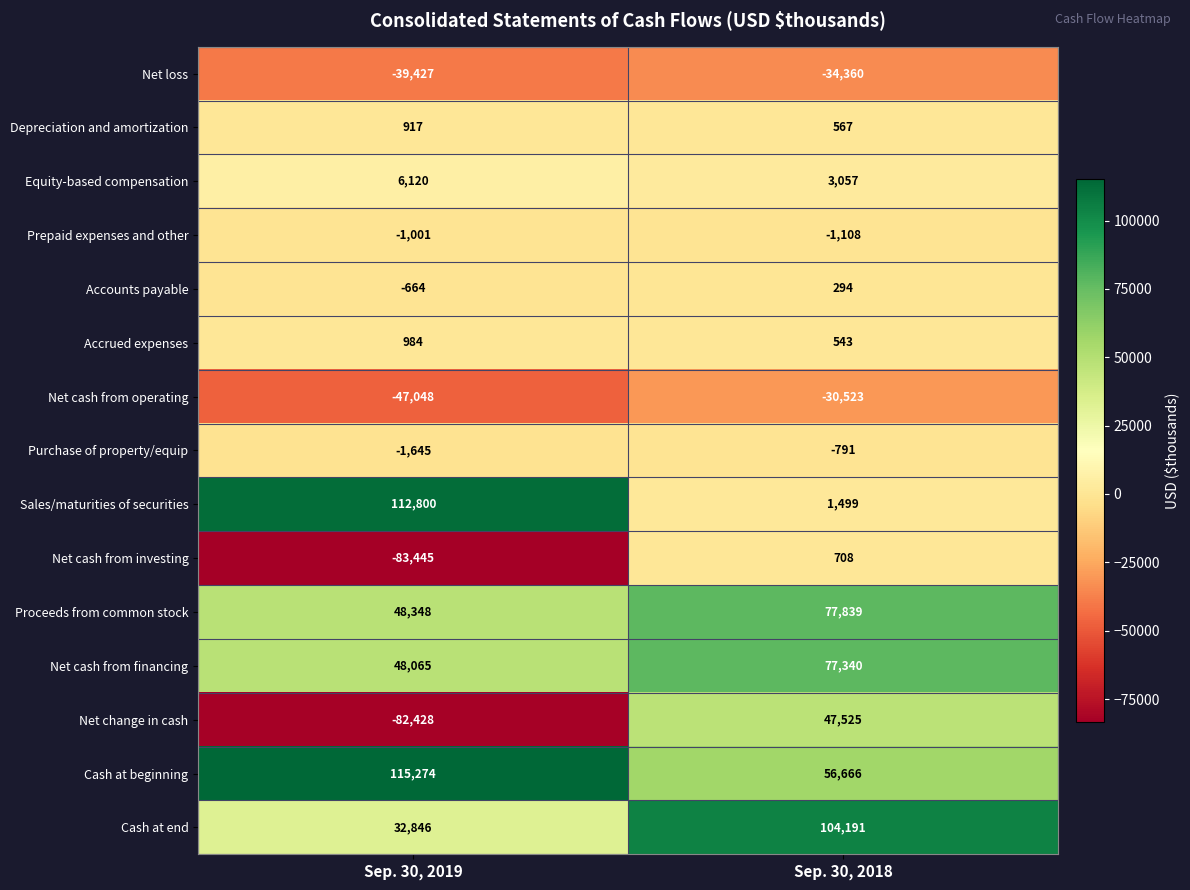

At which label is Accounts payable closest to -185?

Sep. 30, 2019